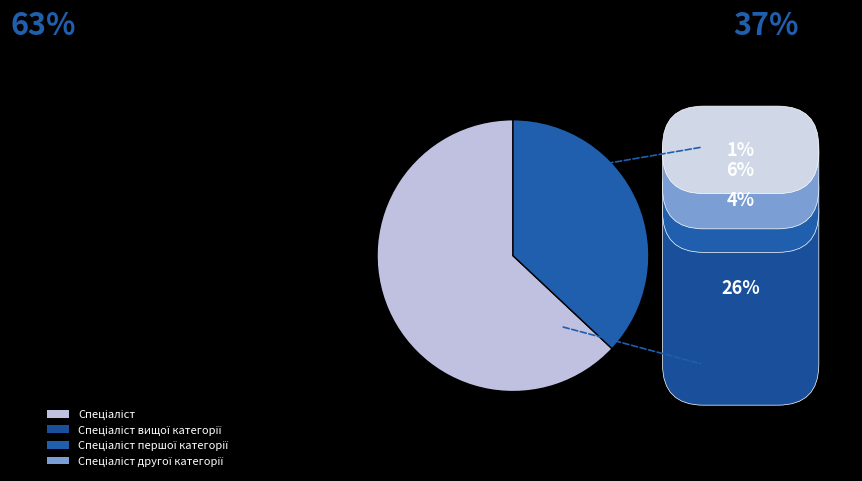

How many slices are in this pie chart?

2